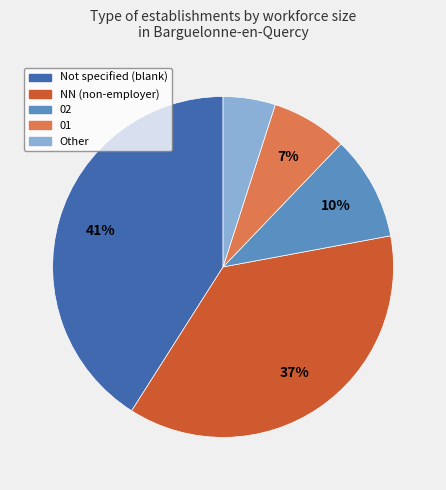

Does any single category account for the majority?

No